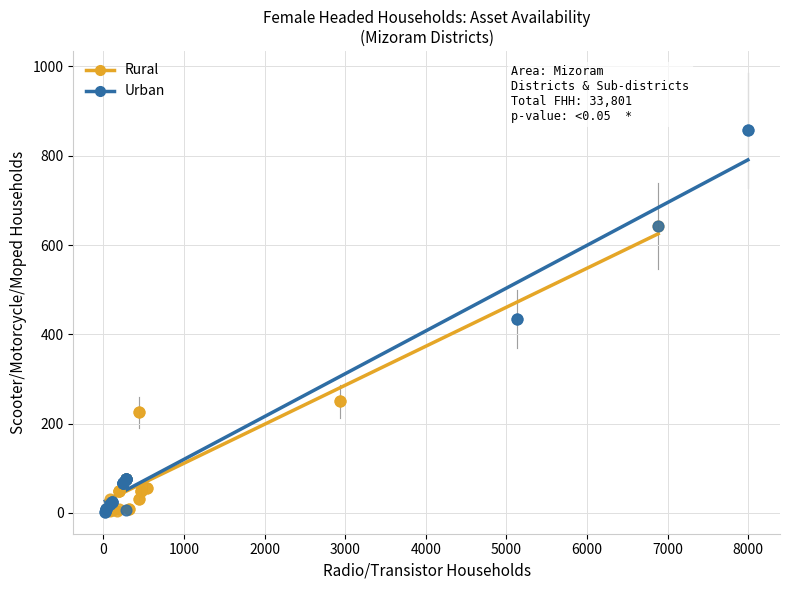

Which series contains the highest Y value?

Urban